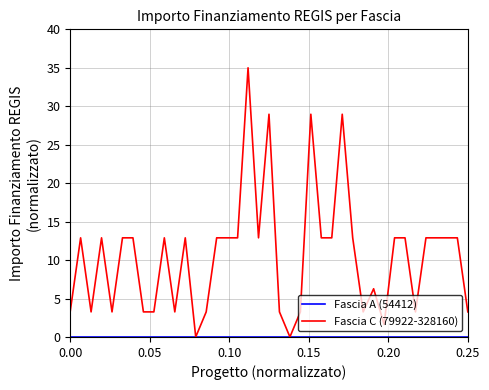

True or false: there are more than 1 points higher than both neighbors.

True